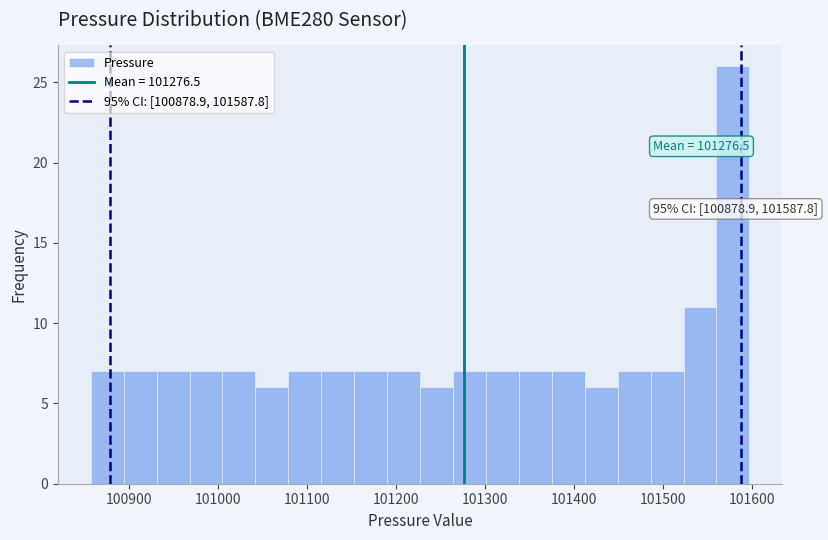

Read against the x-axis, roughly where is the centre of the tallest bar?

101580